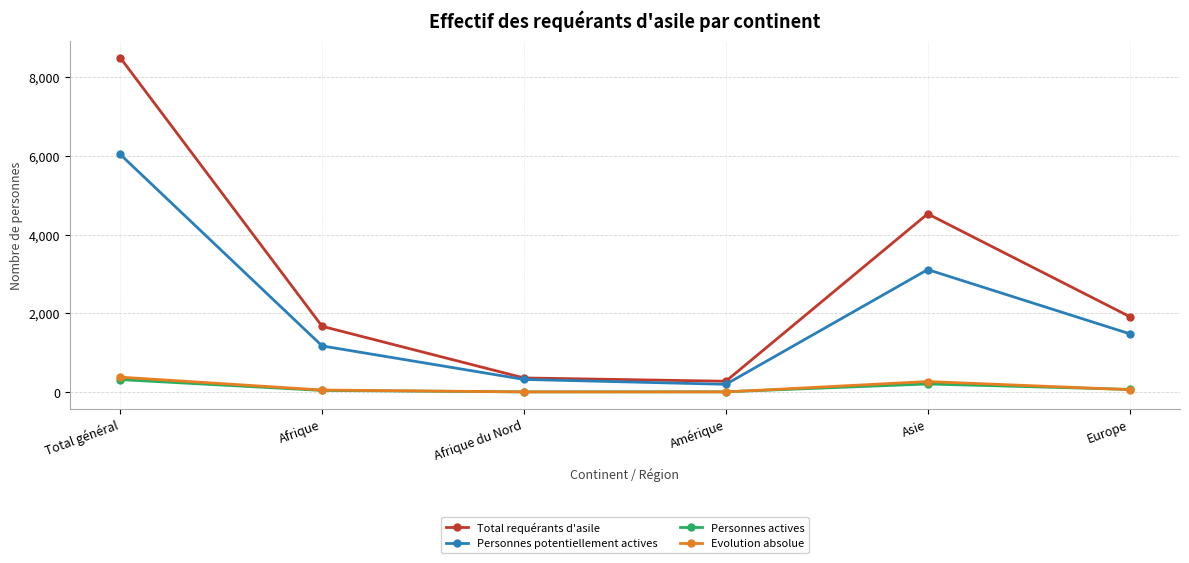

Which series has the largest total across all categories?

Total requérants d'asile